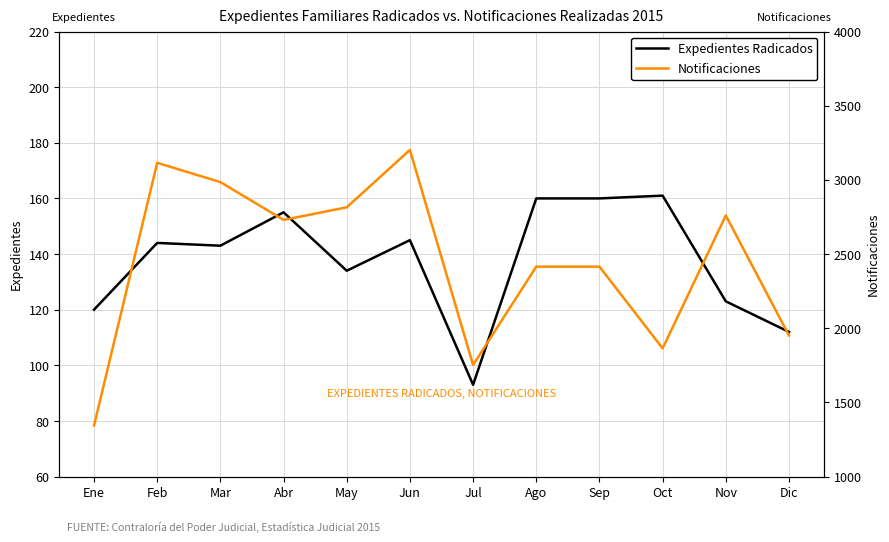

At how many categories does at least one series exceed 501?

12